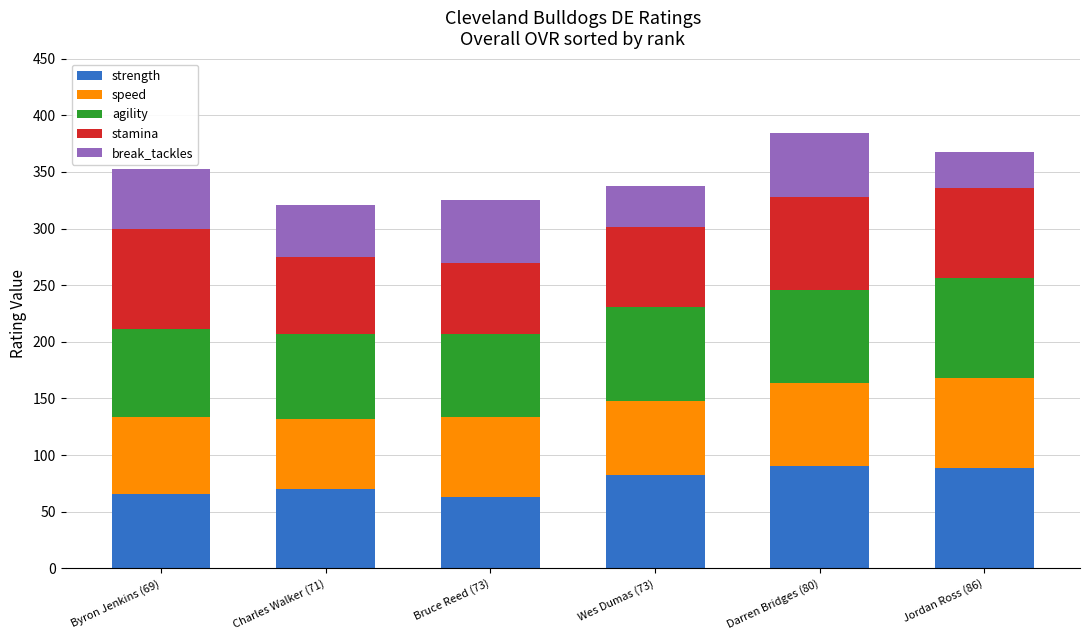

What is the difference between the strength values at Charles Walker (71) and Wes Dumas (73)?

12